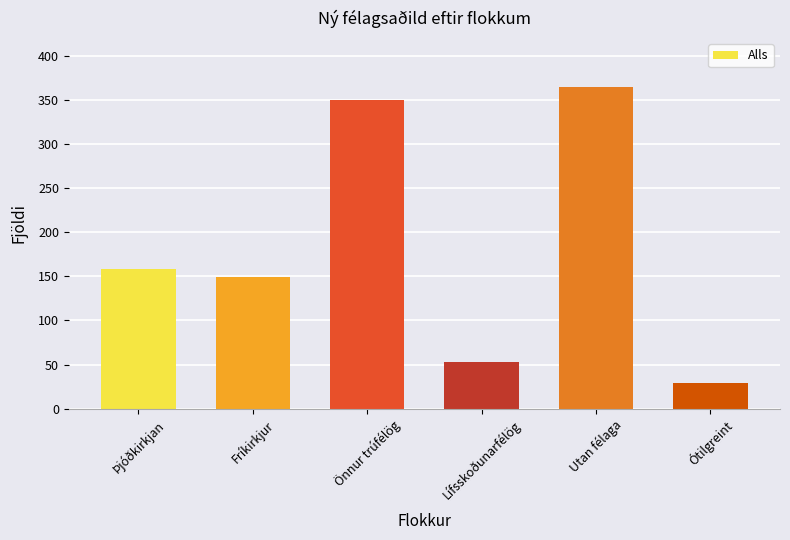

What is the label of the 6th bar from the right?

Þjóðkirkjan